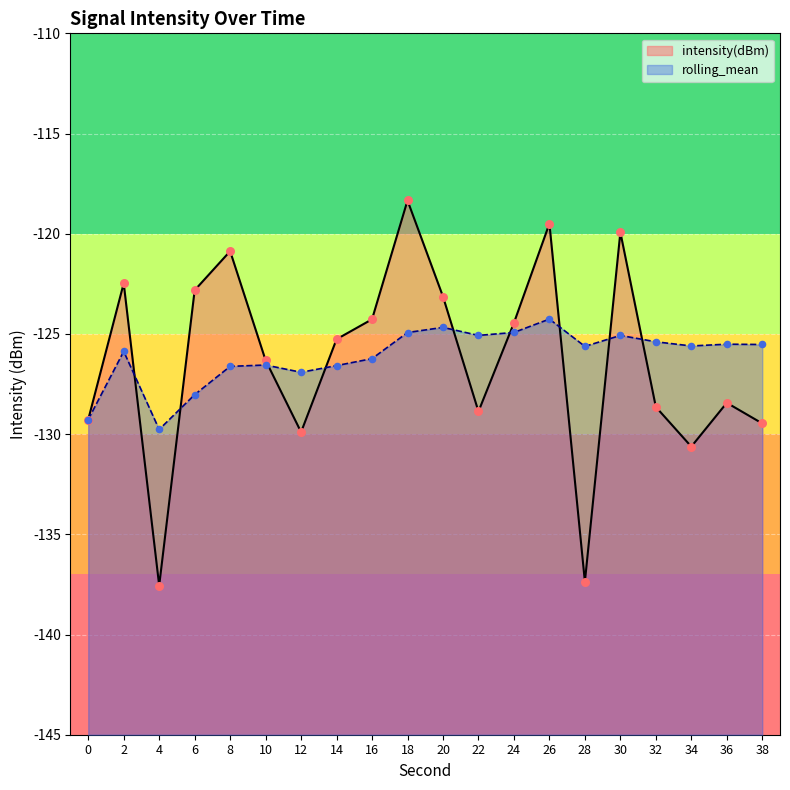

Which series contains the lowest Y value?

intensity(dBm)